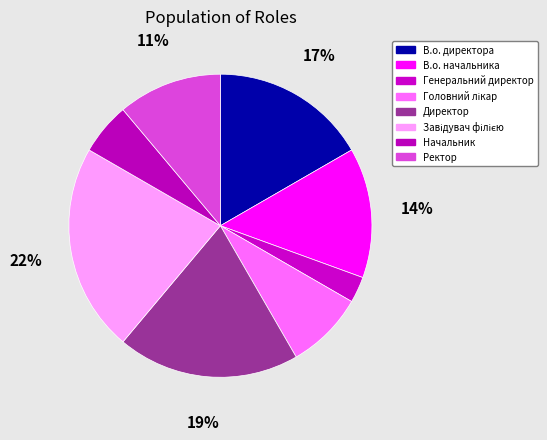

Count the number of slices in the pie.

8